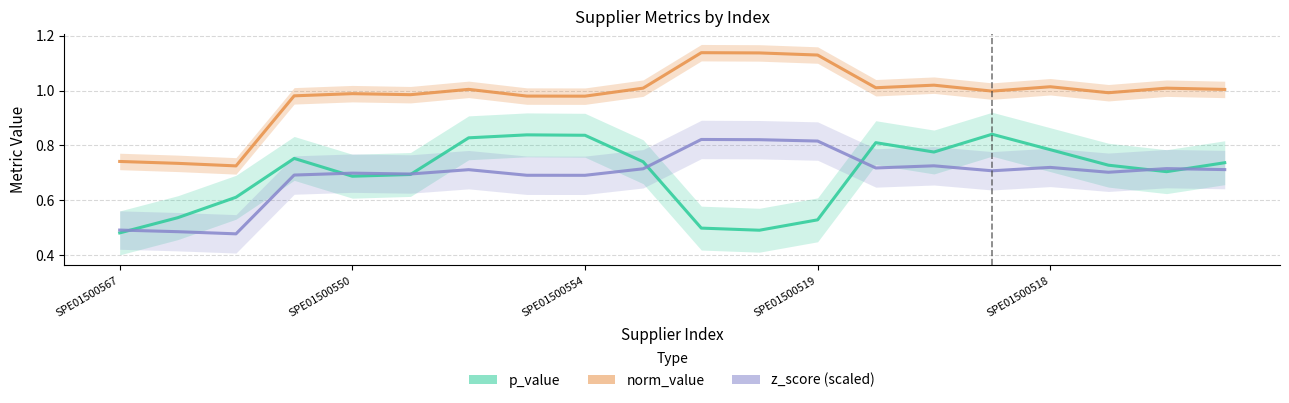

True or false: norm_value has more than 0 interior local peaks.

True